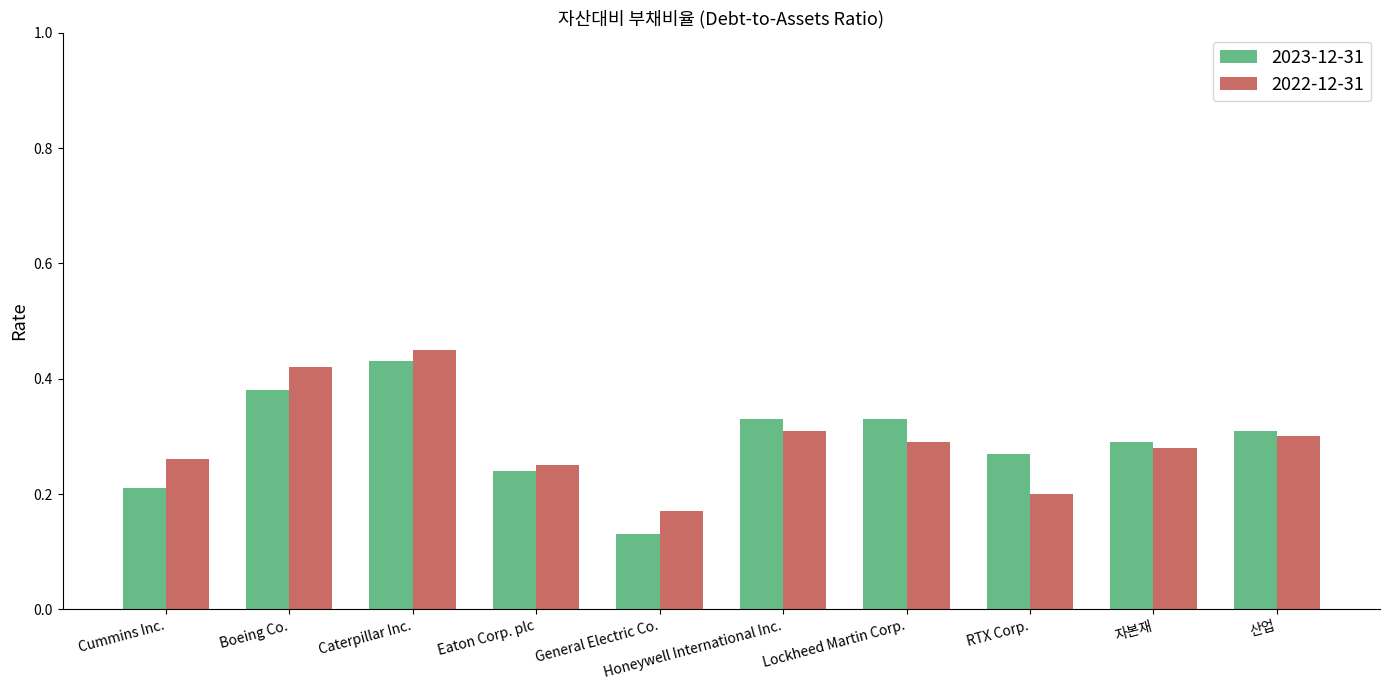

What is the total value across all series at 자본재?

0.6